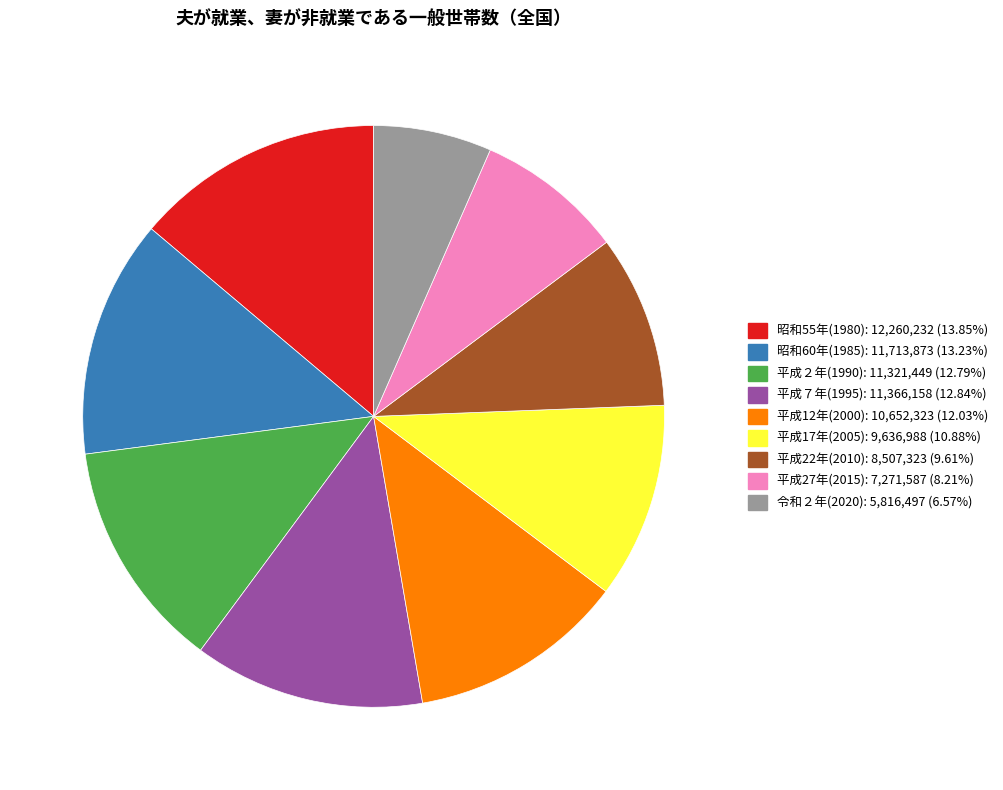

How many segments does this pie chart have?

9